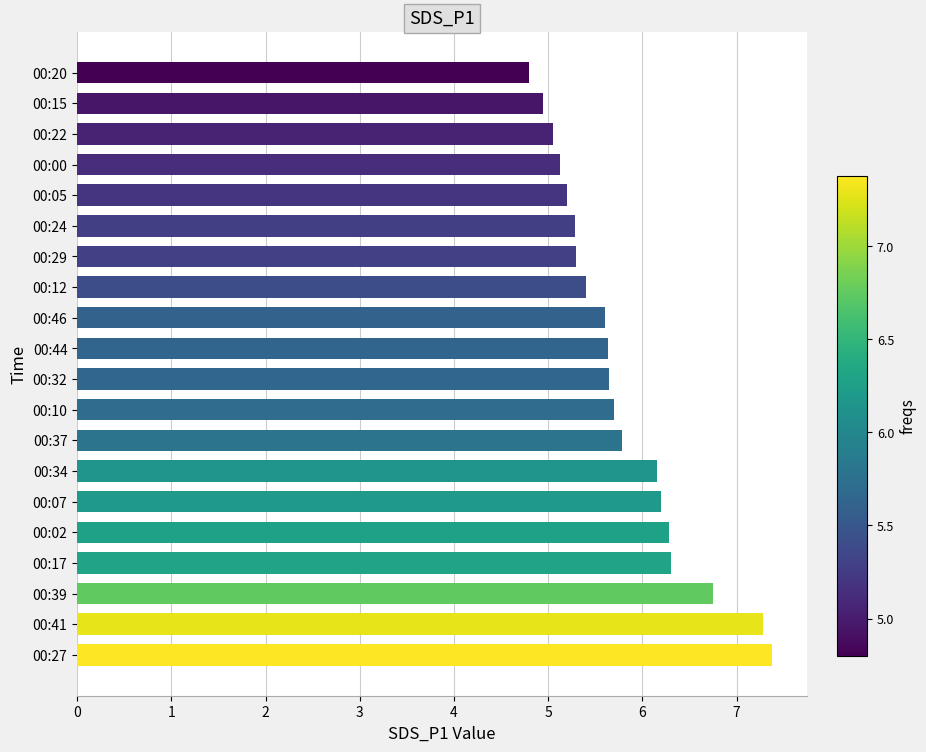

The value at 00:41 is 13.0. True or false?

False